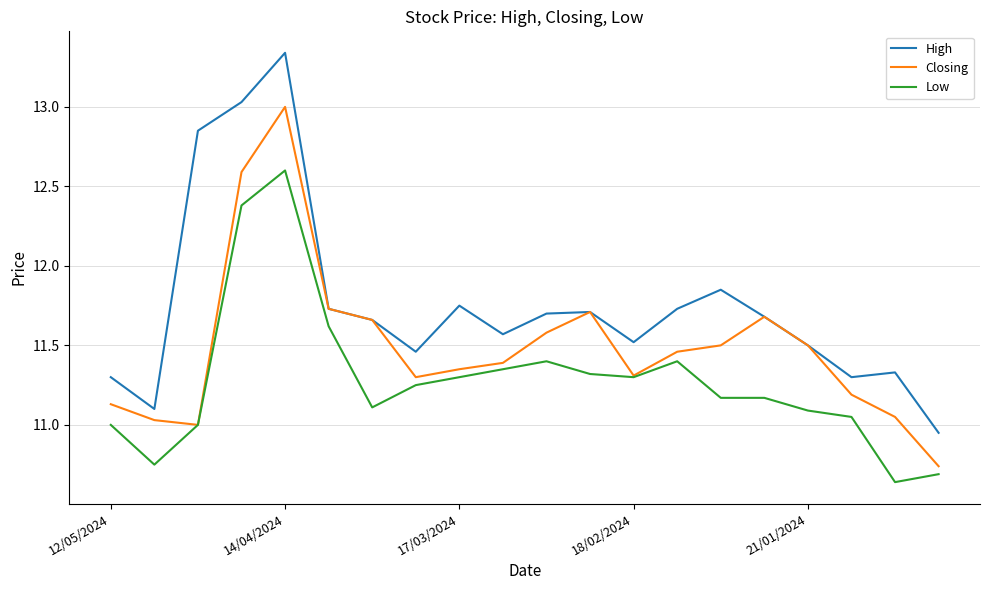

At how many categories does at least one series exceed 11?

19